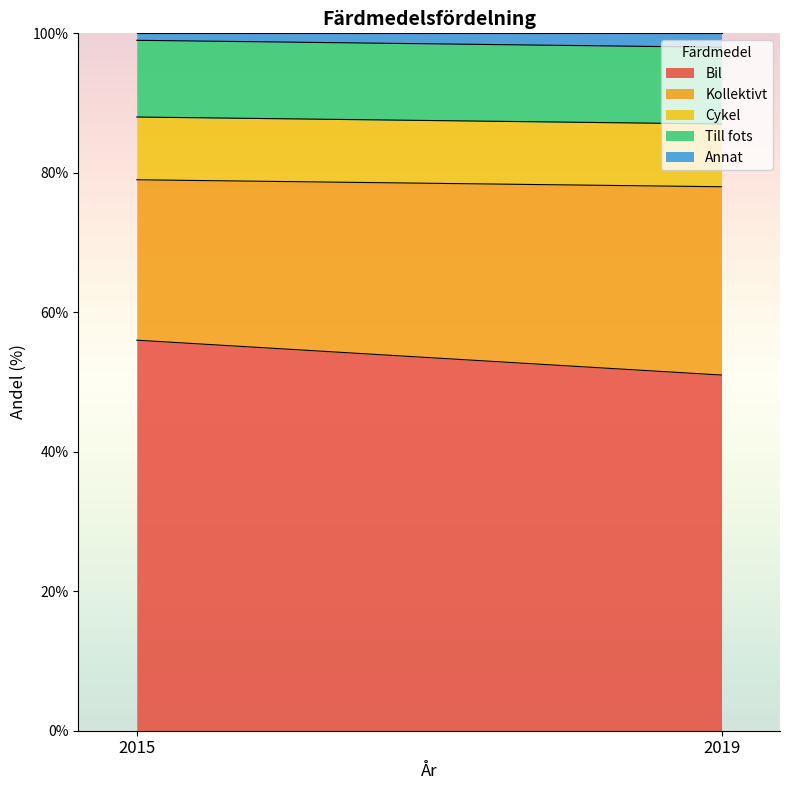

List the series in order of their peak value, highest first.

Bil, Kollektivt, Till fots, Cykel, Annat